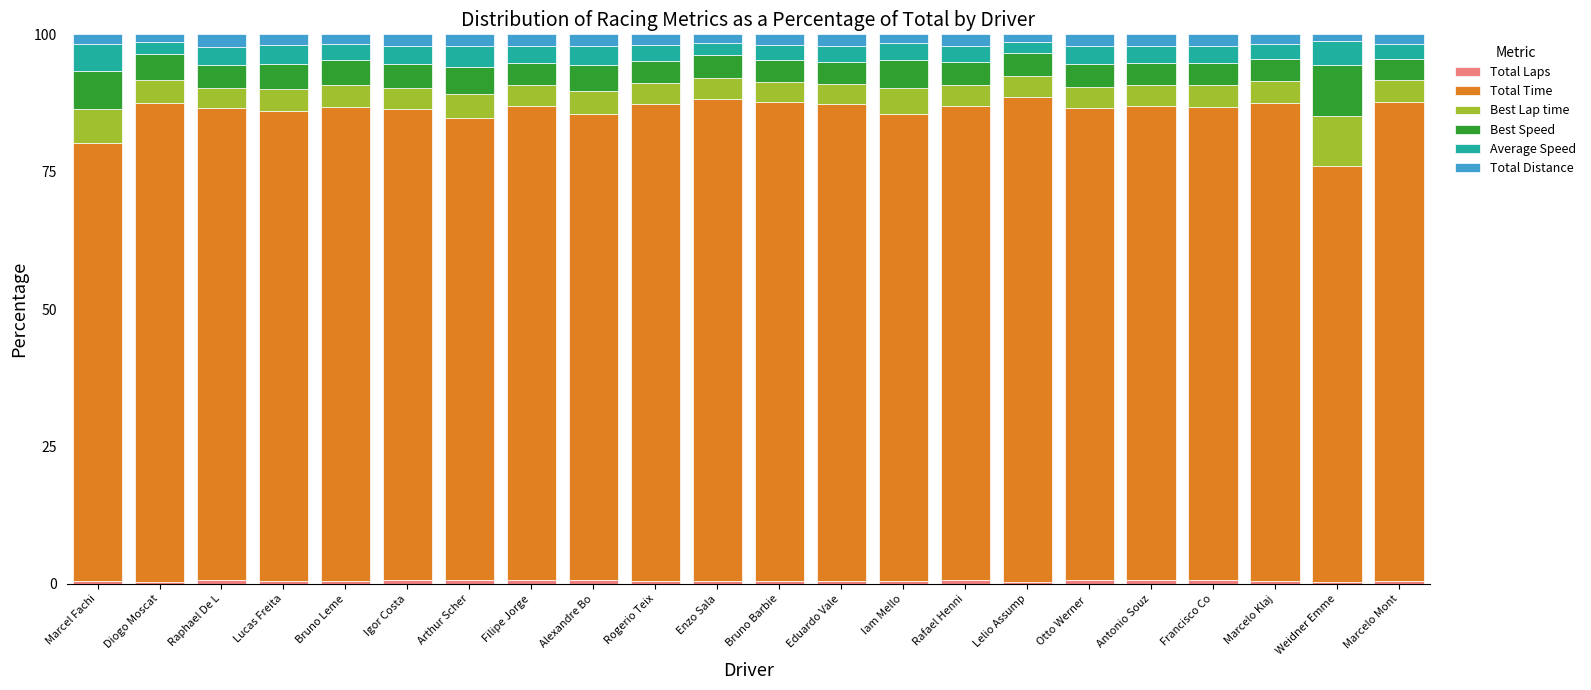

What value does the Total Time series have at Filipe Jorge?

86.4